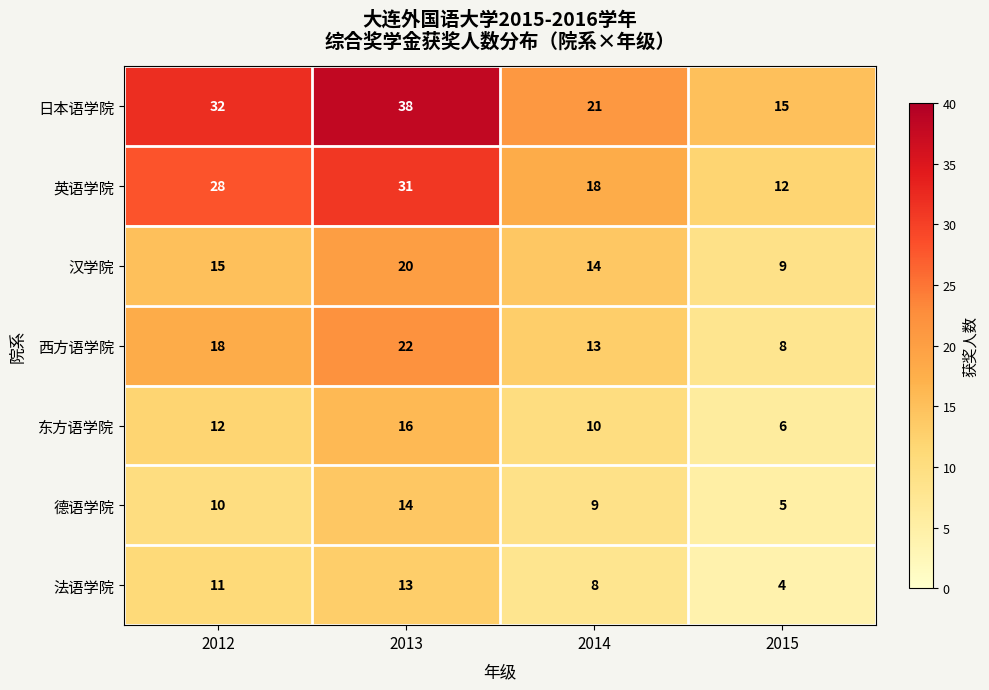

The 日本语学院 series shows 15 at 2015. True or false?

True